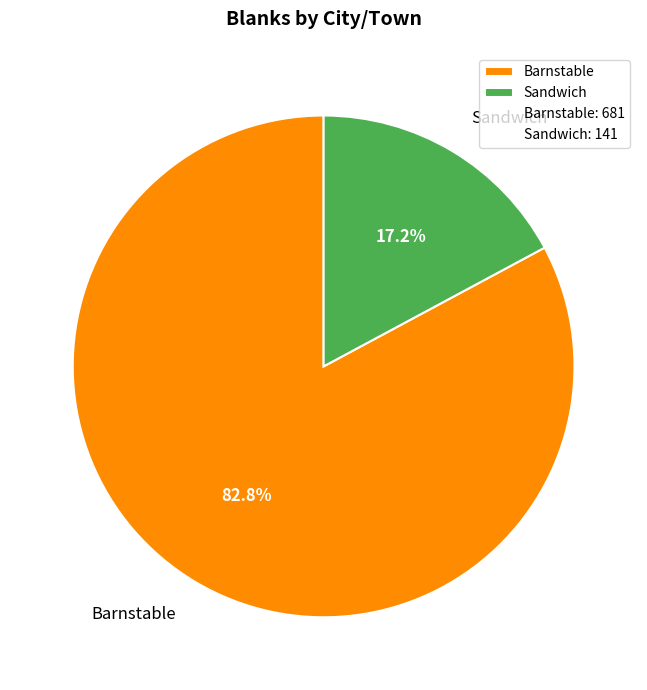

To the nearest percent, what percentage of the pie is Sandwich?

17%